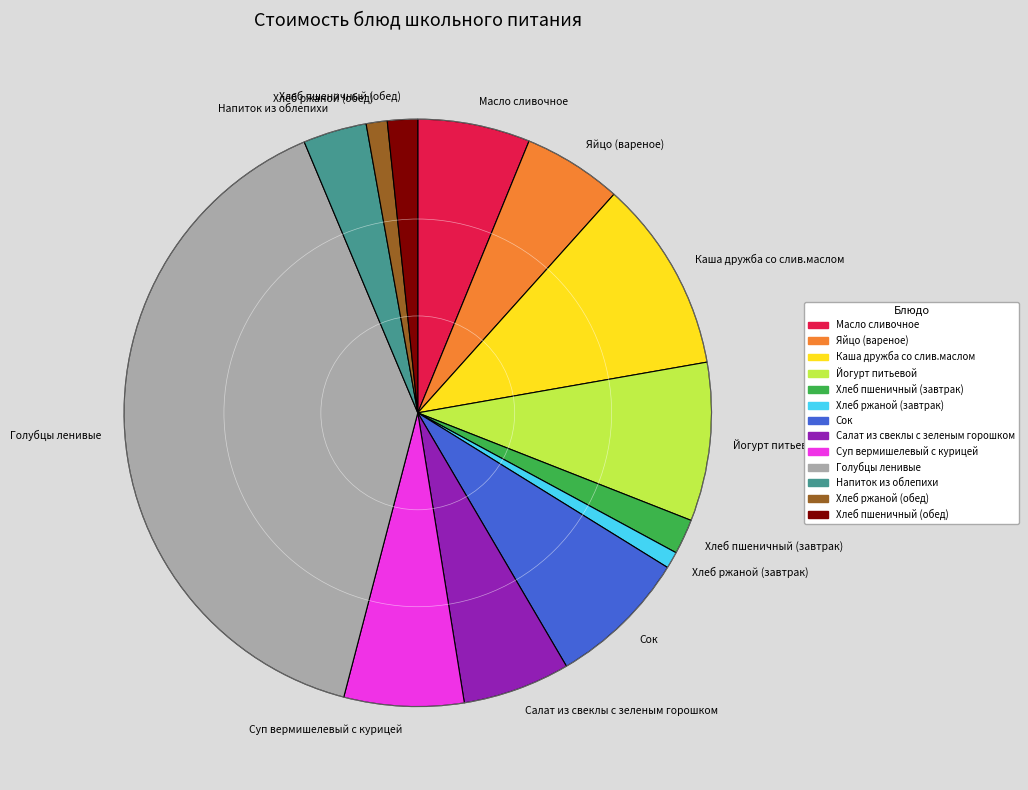

Count the number of slices in the pie.

13